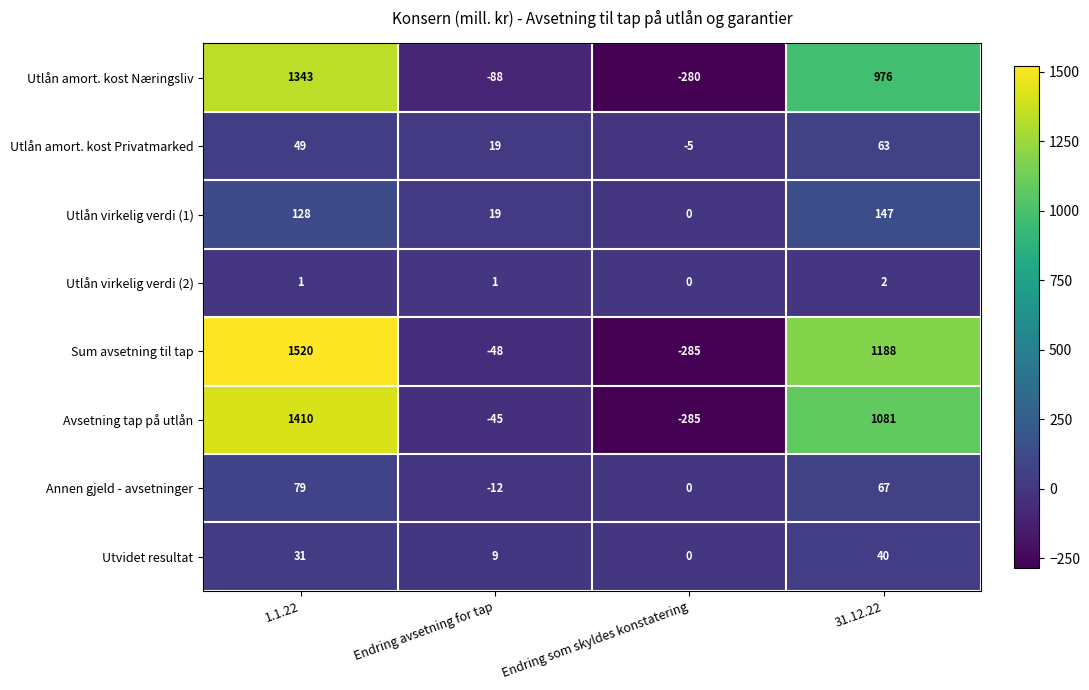

Read the Utlån amort. kost Privatmarked value at 1.1.22, to the nearest 10.

50